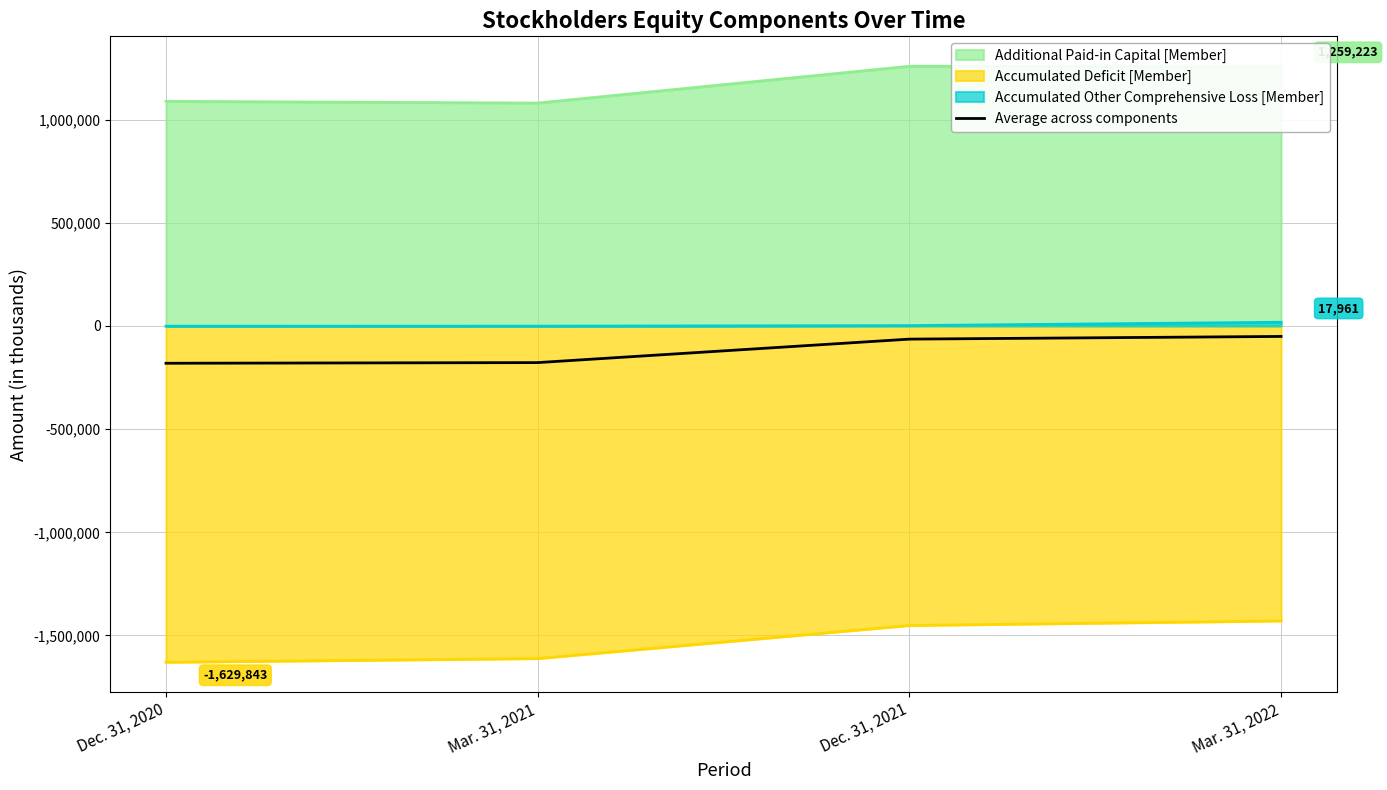

What is the difference between the values at Dec. 31, 2020 and Dec. 31, 2021?

116968.0